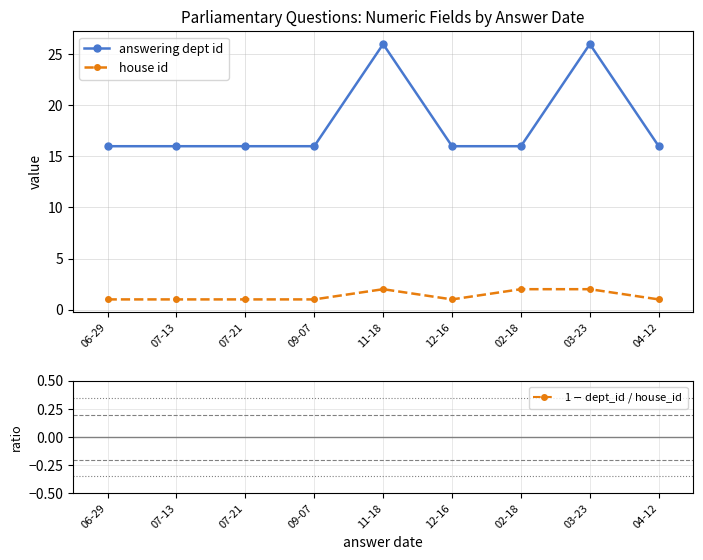

Is the value of answering dept id at 02-18 greater than the value of 1 $-$ dept_id / house_id at 03-23?

Yes